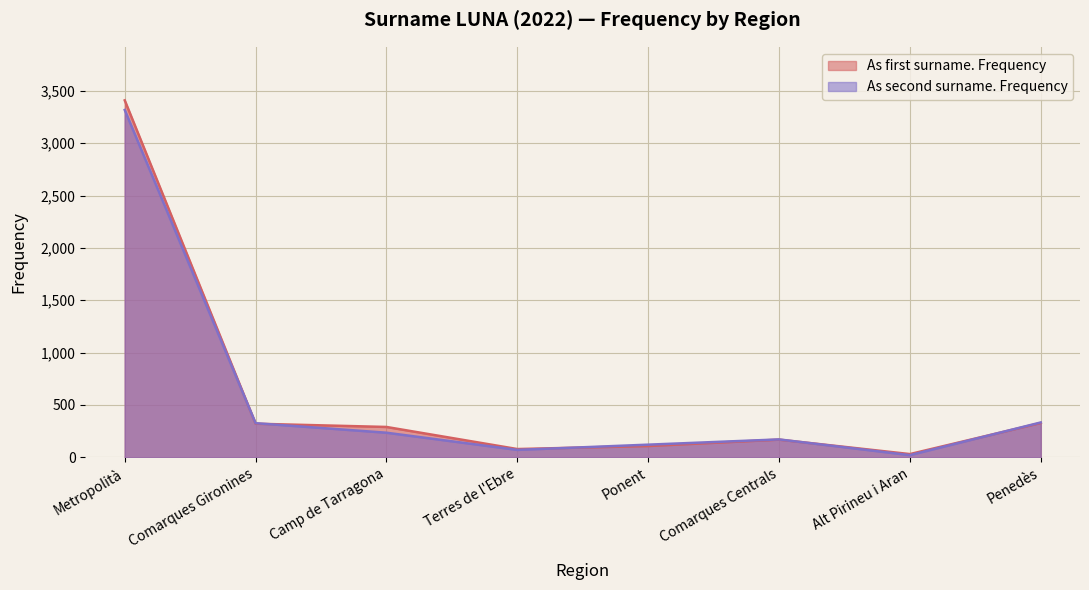

What is the spread (max minus min) of values at Alt Pirineu i Aran?

10